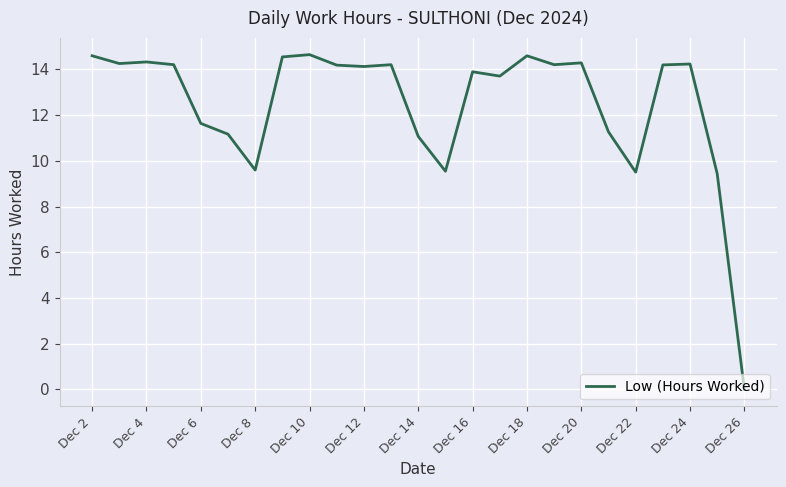

What is the greatest value displayed?

14.7